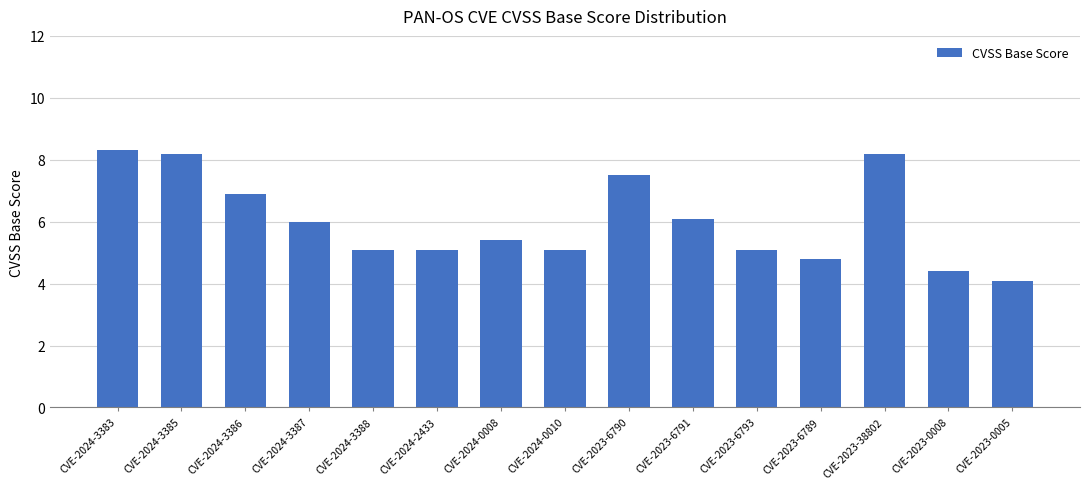

What is the minimum value shown in the chart?

4.1